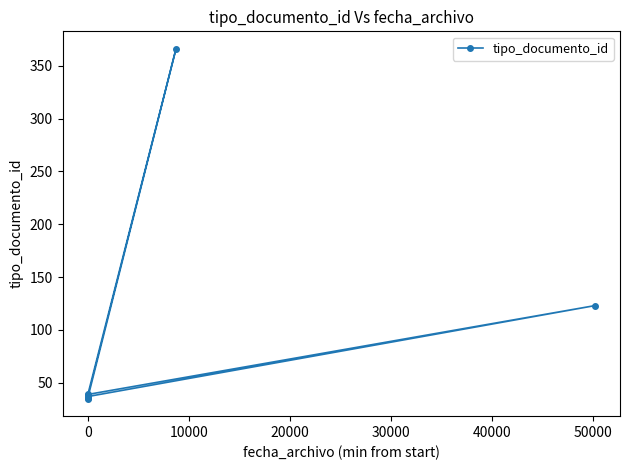

Reading right to left, list all the values displayed in this chart.

37	123	39	366	36	38	35